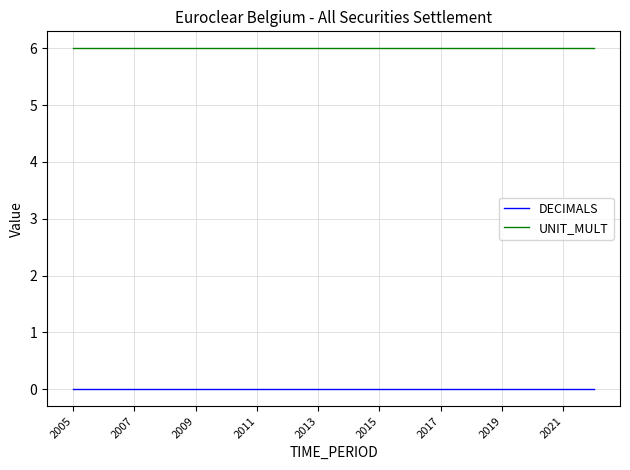

At how many categories does at least one series exceed 4?

18